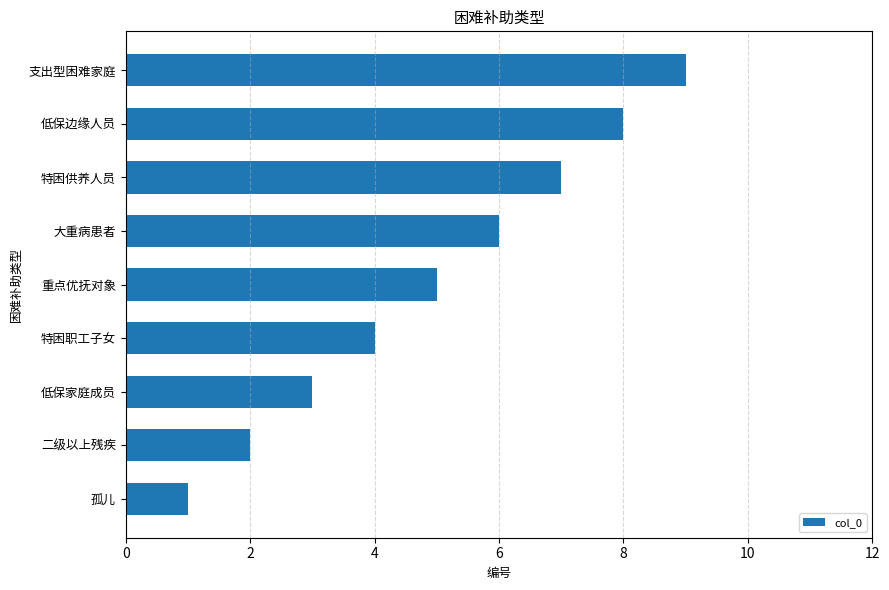

What is the sum of all values?

45